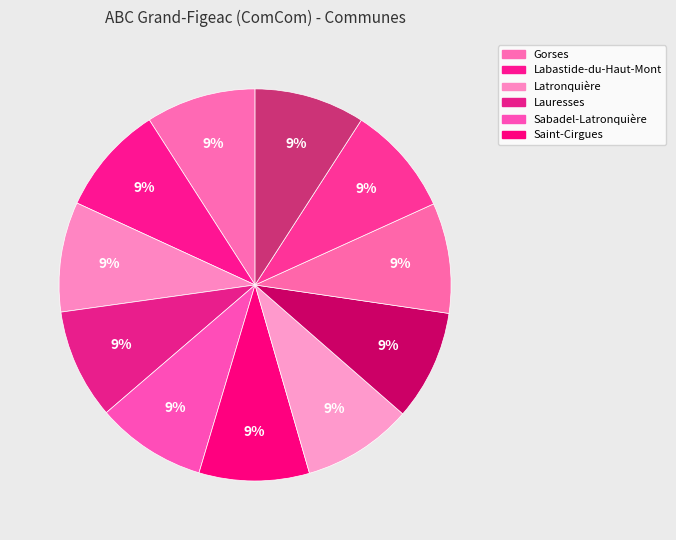

How many segments does this pie chart have?

11